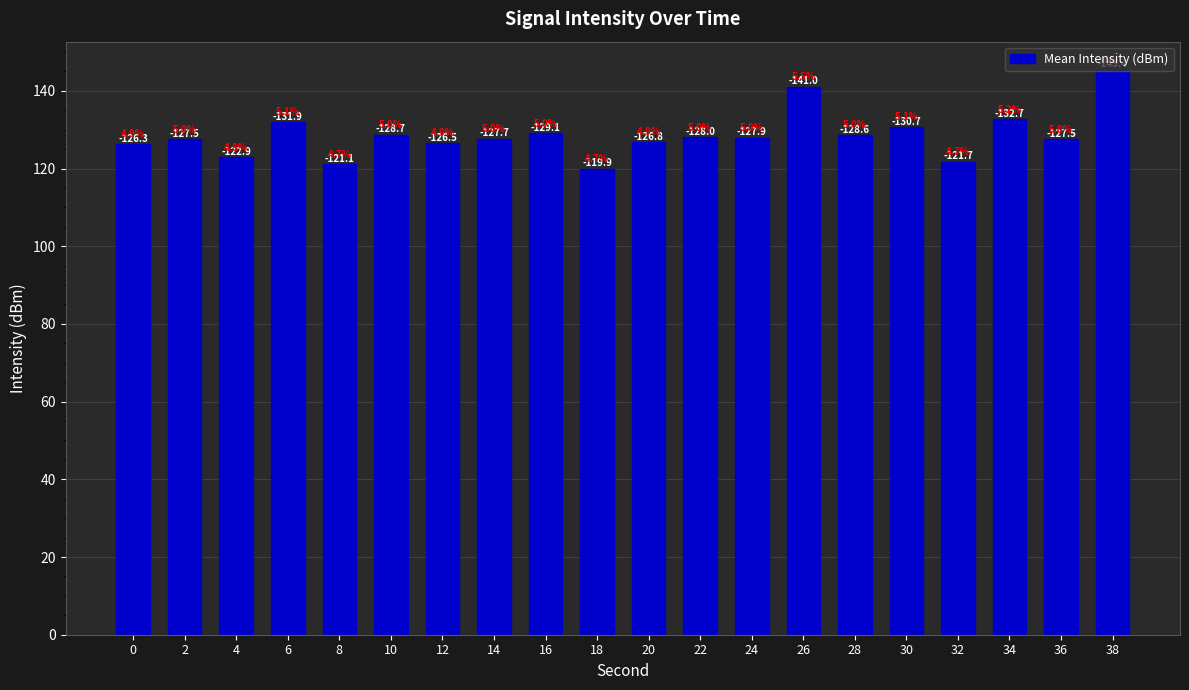

What is the greatest value displayed?

145.4